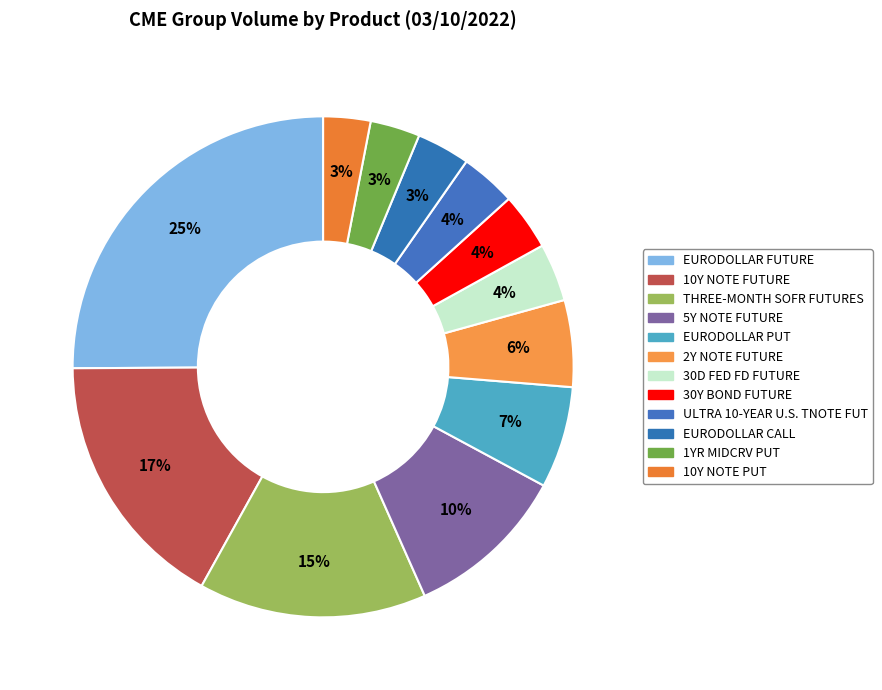

Is it true that EURODOLLAR PUT is 1% of the pie?

False